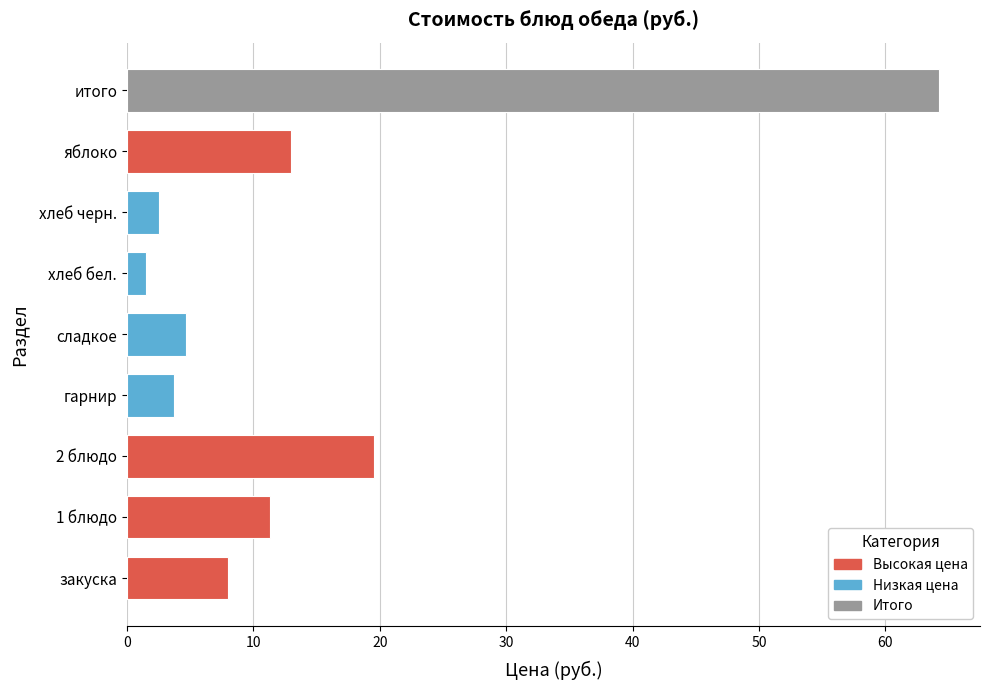

List the labels in order of value, largest first.

итого, 2 блюдо, яблоко, 1 блюдо, закуска, сладкое, гарнир, хлеб черн., хлеб бел.